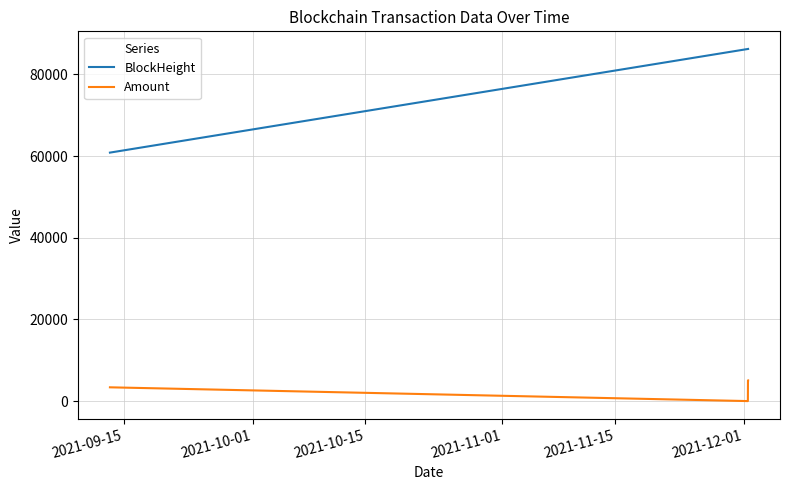

What is the difference between the second highest and minimum values in the Amount series?

5074.8